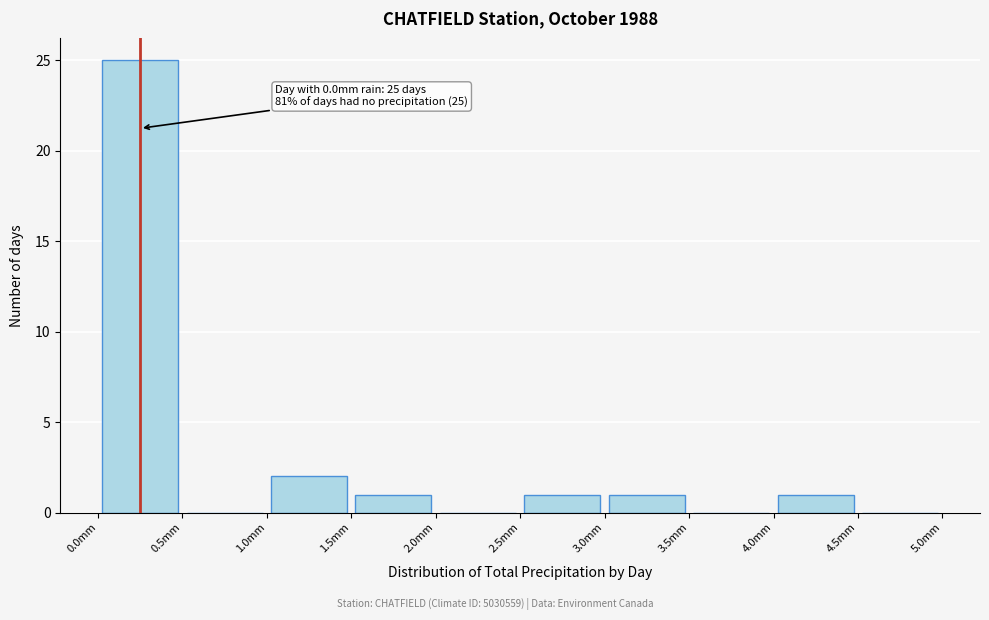

Over which range of the x-axis is the bar tallest?

0.0 to 0.5